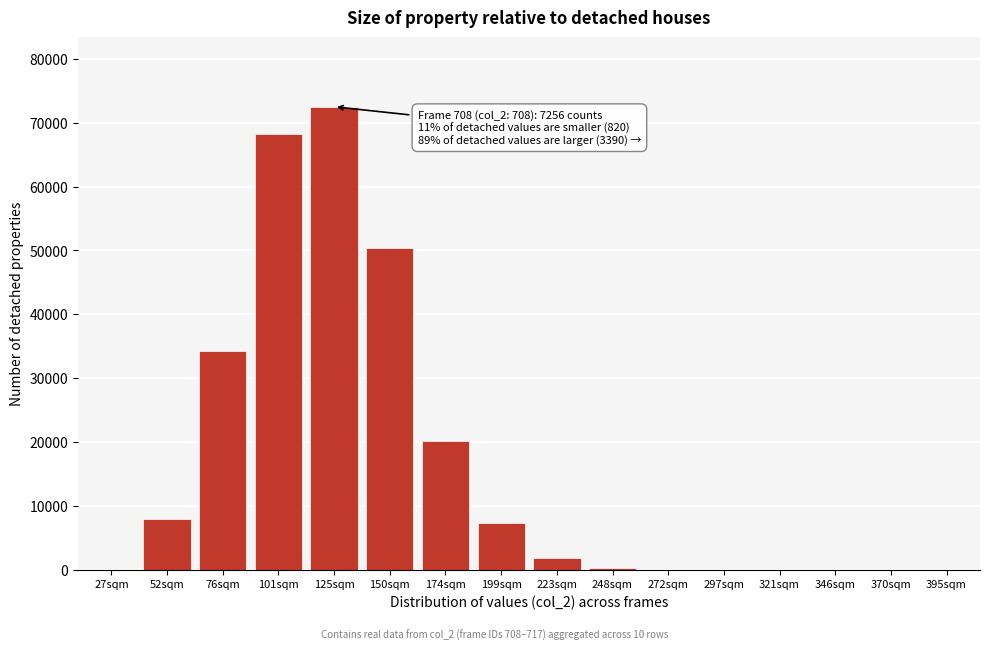

Where is the data nearest to the value 36238?

76sqm